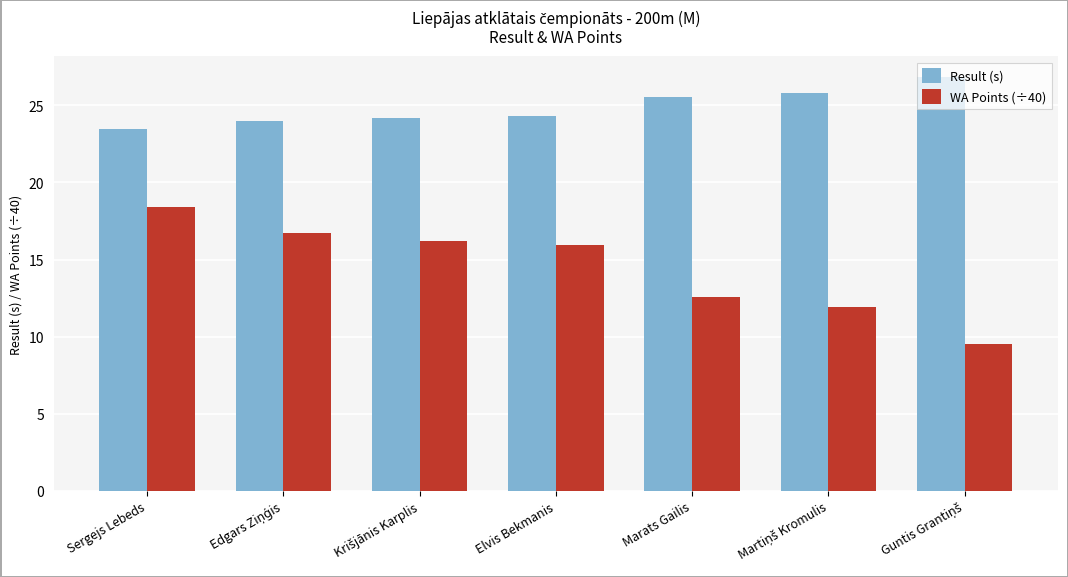

How many bars are there in total?

14